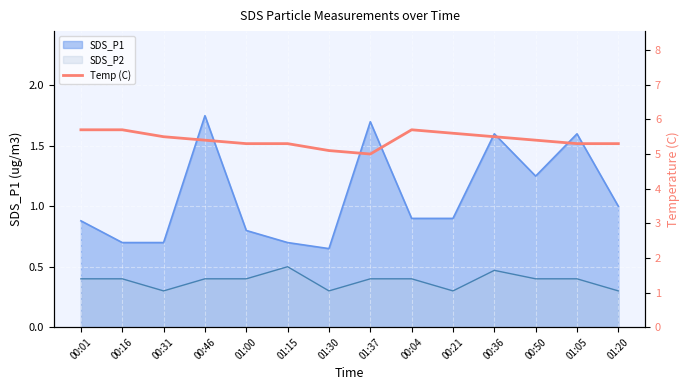

True or false: the data shows 5.4 at 00:46.

True